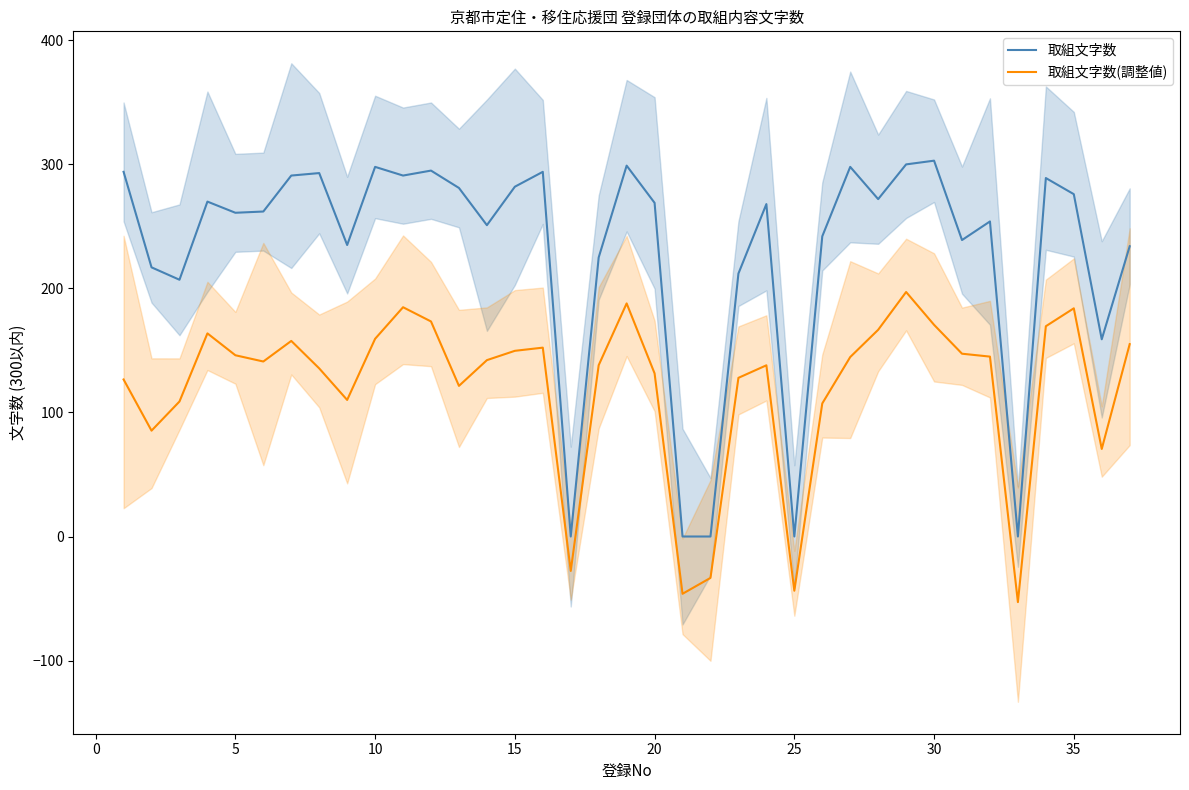

What is the minimum value for 取組文字数(調整値)?

-52.9